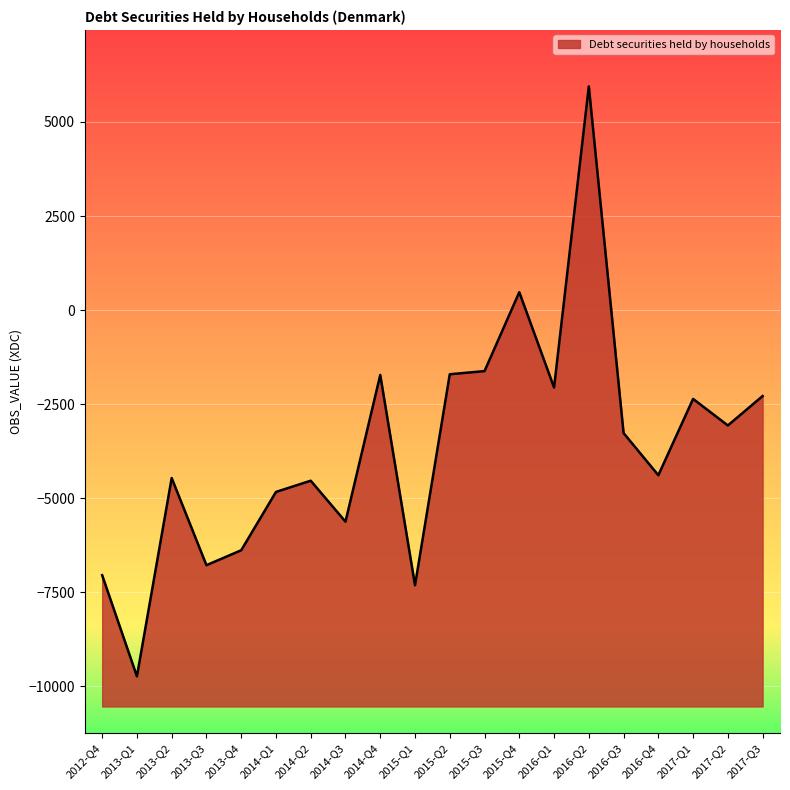

How many lines are shown in the chart?

1